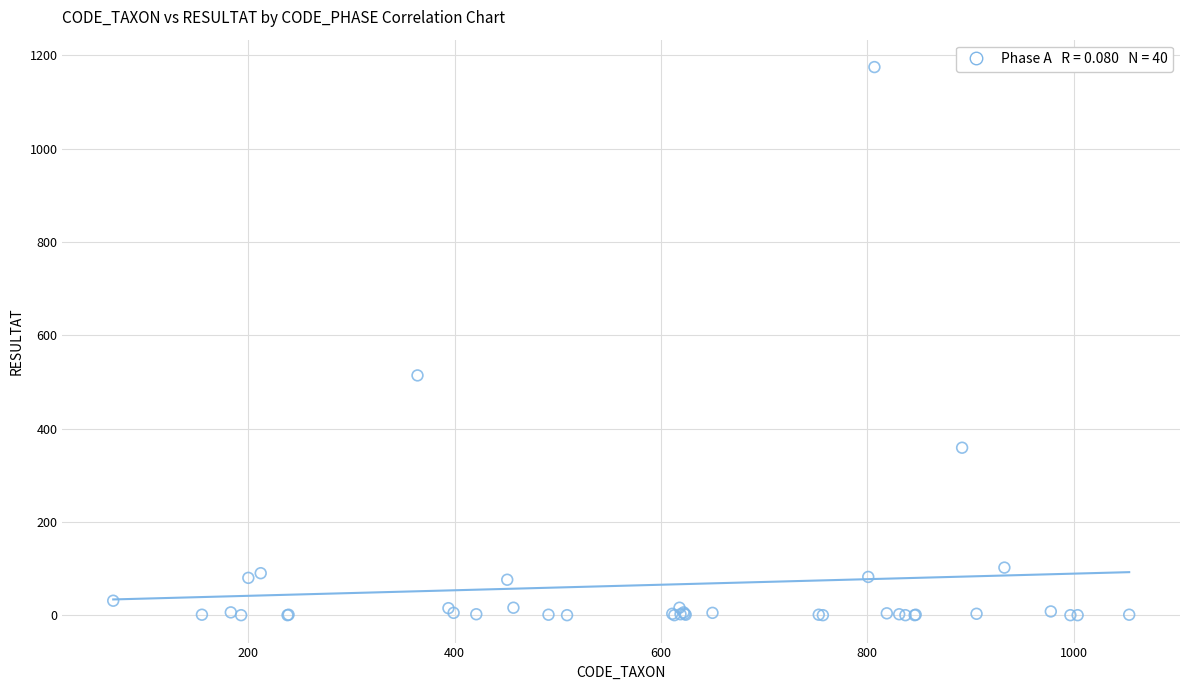

What Y value in the scatter plot is closest to 587?

514